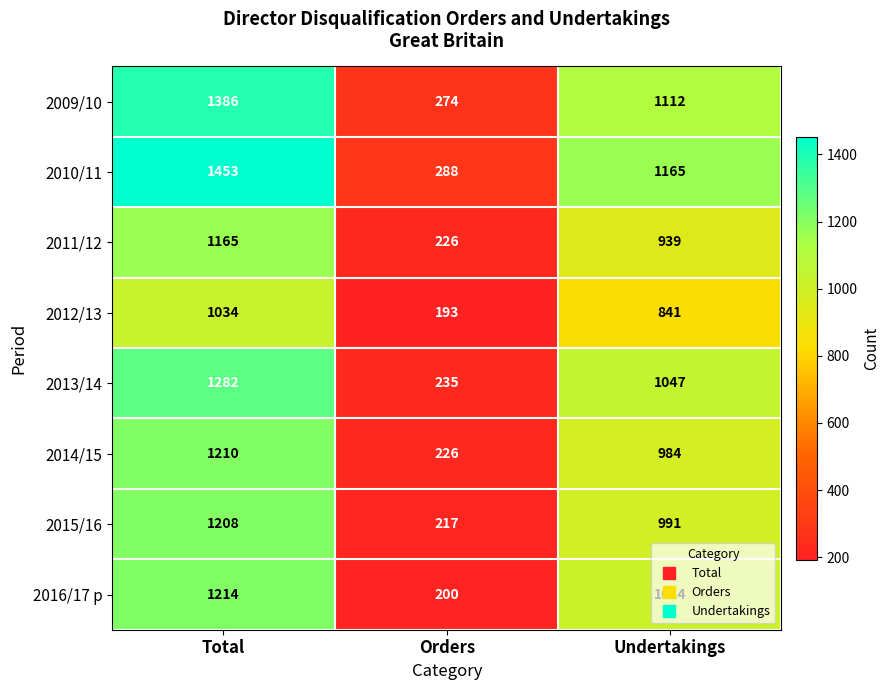

Count the 2011/12 values in the range 226 to 1165.

3